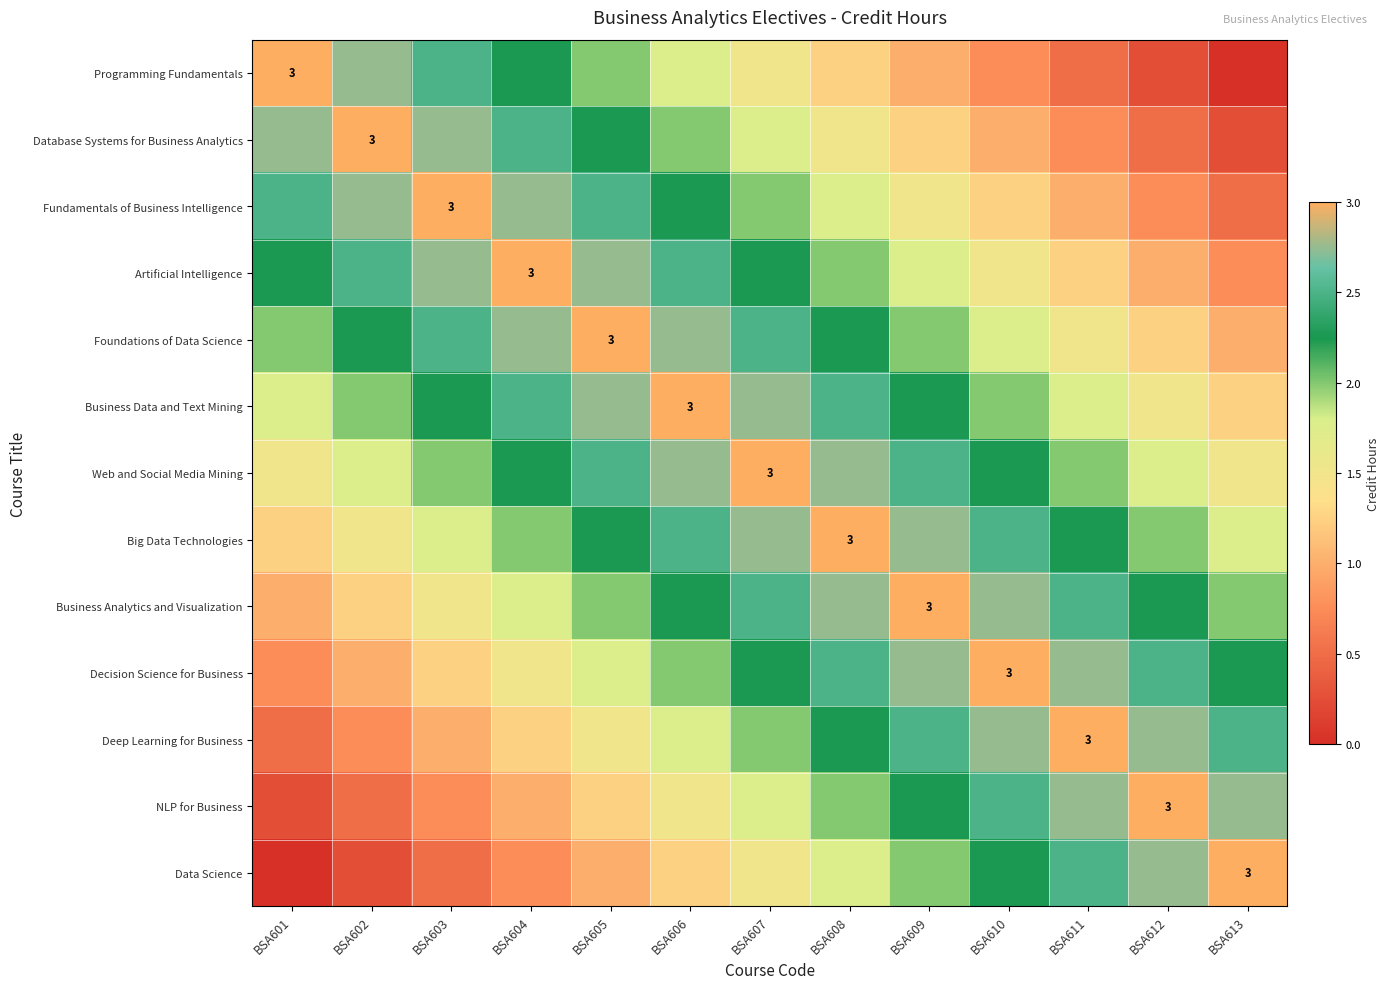

What is the greatest value displayed?

3.0